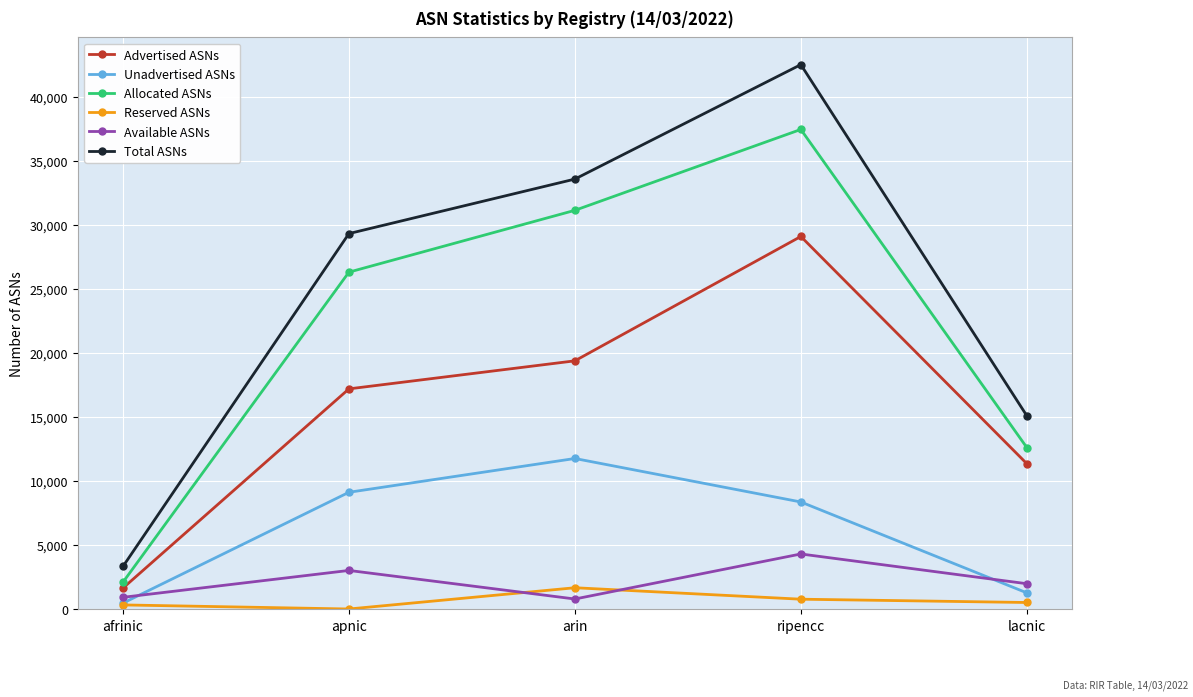

How many lines are shown in the chart?

6